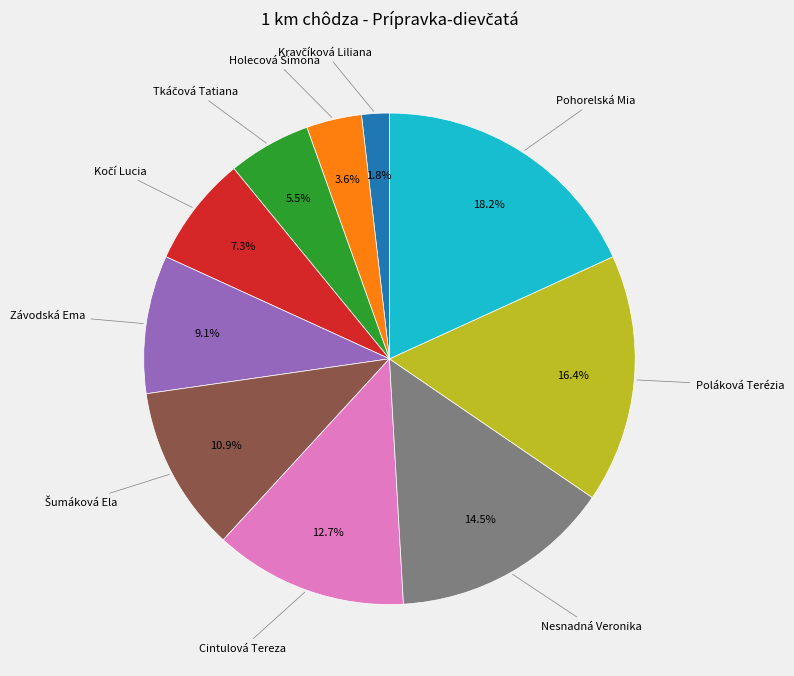

Does any single category account for the majority?

No